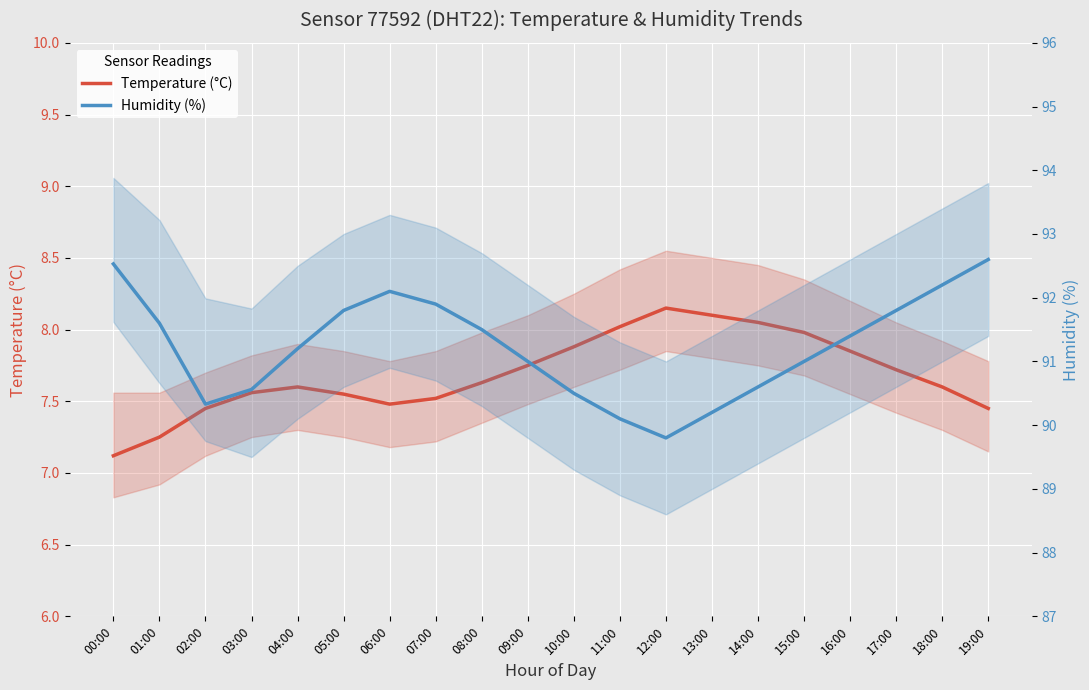

What is the total value across all series at 09:00?

98.8